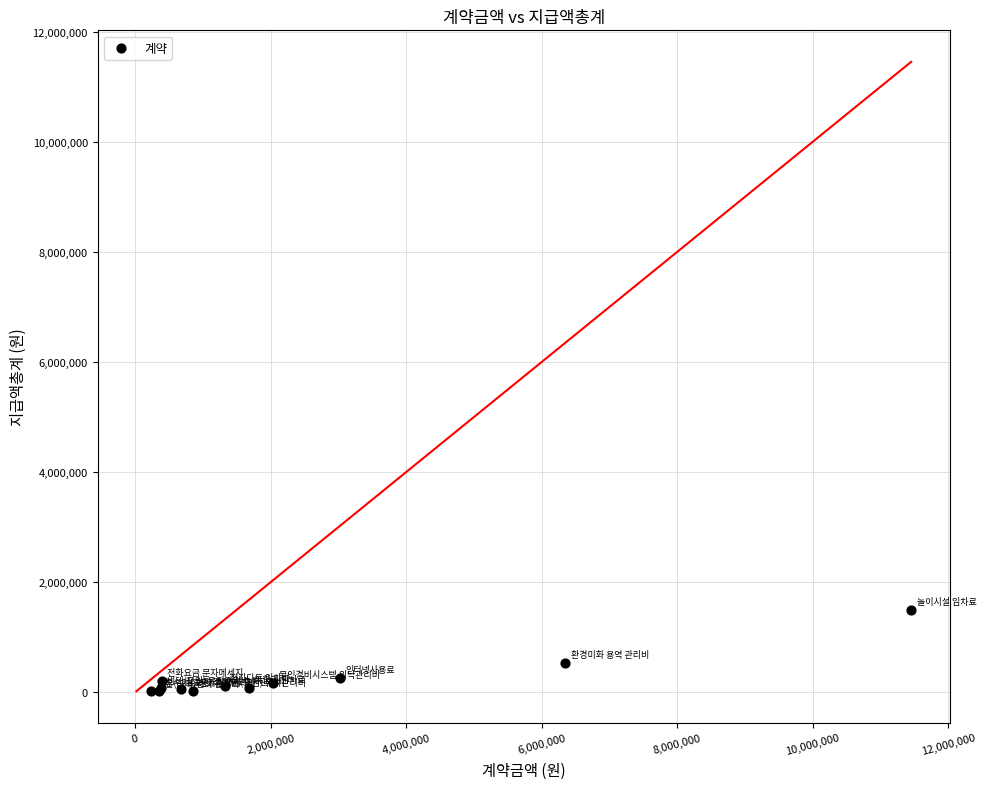

What Y value in the scatter plot is closest to 760000?

529000